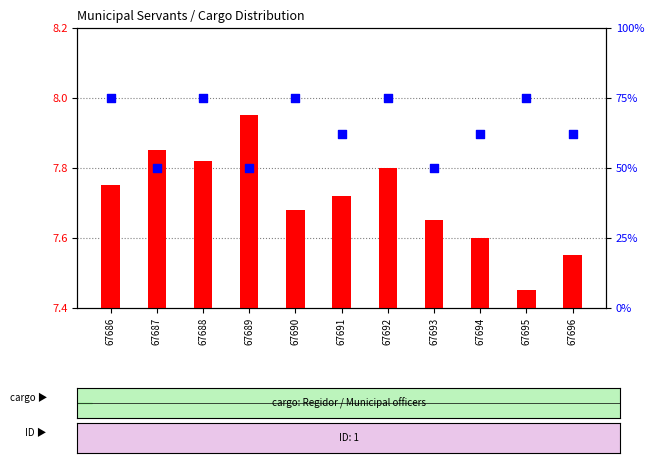

Is the value of transformed count at 67692 greater than the value of percentile rank within the sample at 67691?

No